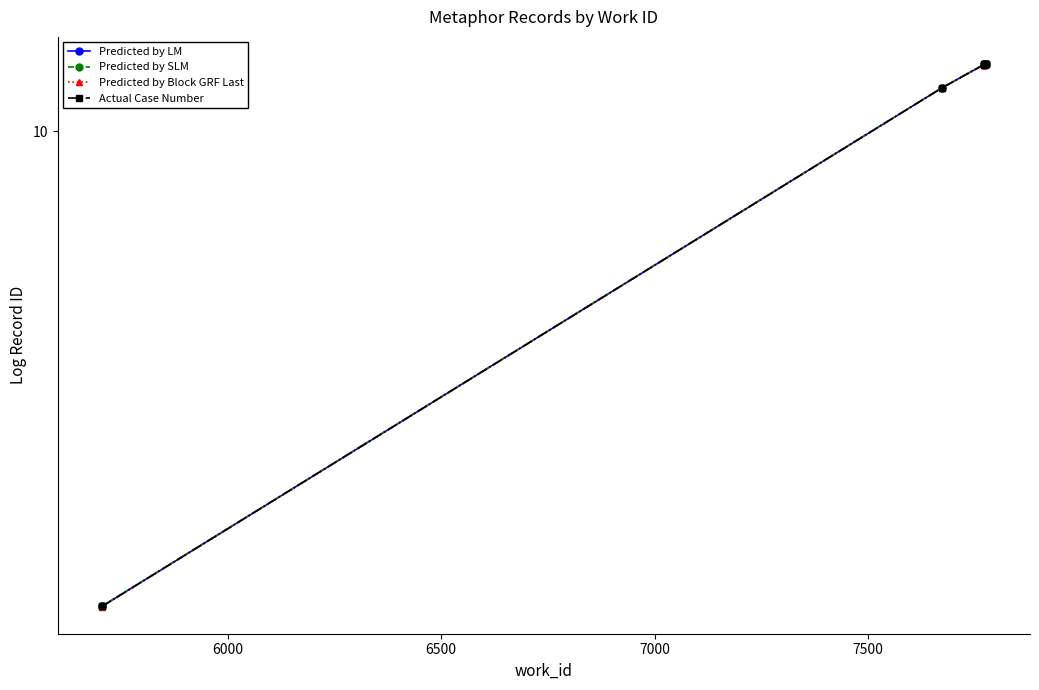

What is the average value of the Actual Case Number series?

10.0